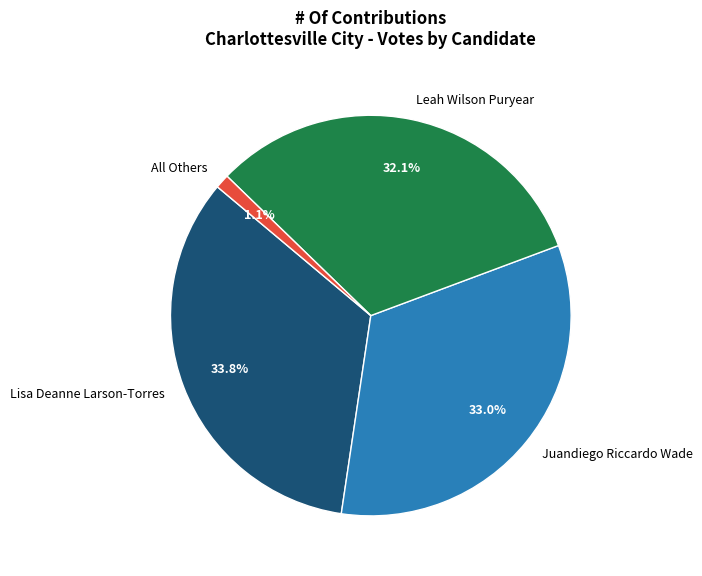

What is the smallest slice in the pie chart?

All Others